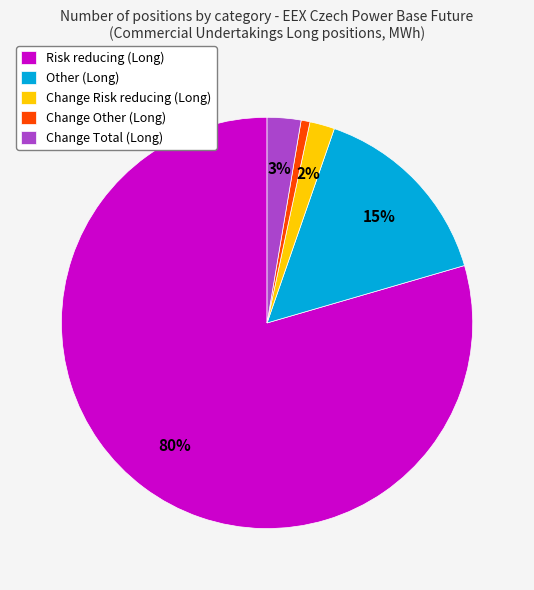

What is the largest slice in the pie chart?

Risk reducing (Long)